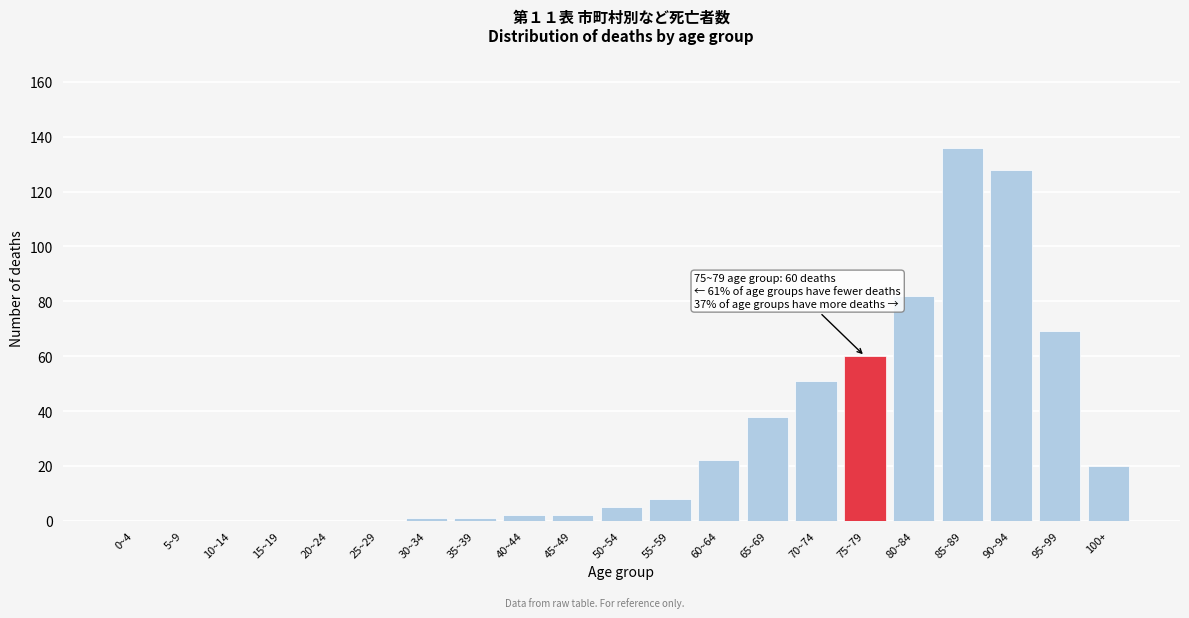

Reading right to left, list all the values displayed in this chart.

100+=20	95~99=69	90~94=128	85~89=136	80~84=82	75~79=60	70~74=51	65~69=38	60~64=22	55~59=8	50~54=5	45~49=2	40~44=2	35~39=1	30~34=1	25~29=0	20~24=0	15~19=0	10~14=0	5~9=0	0~4=0